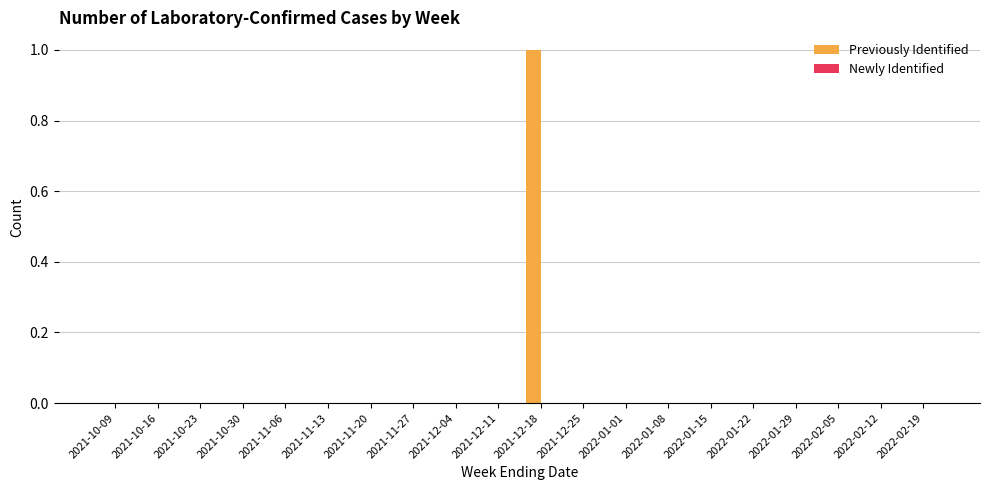

The chart shows a value of 1 at 2021-12-25. True or false?

False